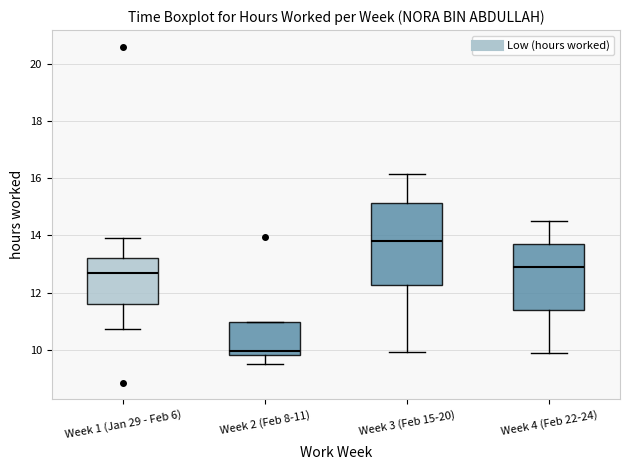

Reading left to right, read every box against the y-axis: the position of its median line, the range the box covers, and the ends of its whiskers. The values are not printed on the chart, so give them approximately, as read against the axis.

Week 1 (Jan 29 - Feb 6): median 12.6, box 11.6 to 13.2, whiskers 10.8 to 14.0
Week 2 (Feb 8-11): median 10.0, box 9.8 to 11.0, whiskers 9.6 to 11.0
Week 3 (Feb 15-20): median 13.8, box 12.2 to 15.2, whiskers 10.0 to 16.2
Week 4 (Feb 22-24): median 12.8, box 11.4 to 13.6, whiskers 10.0 to 14.6